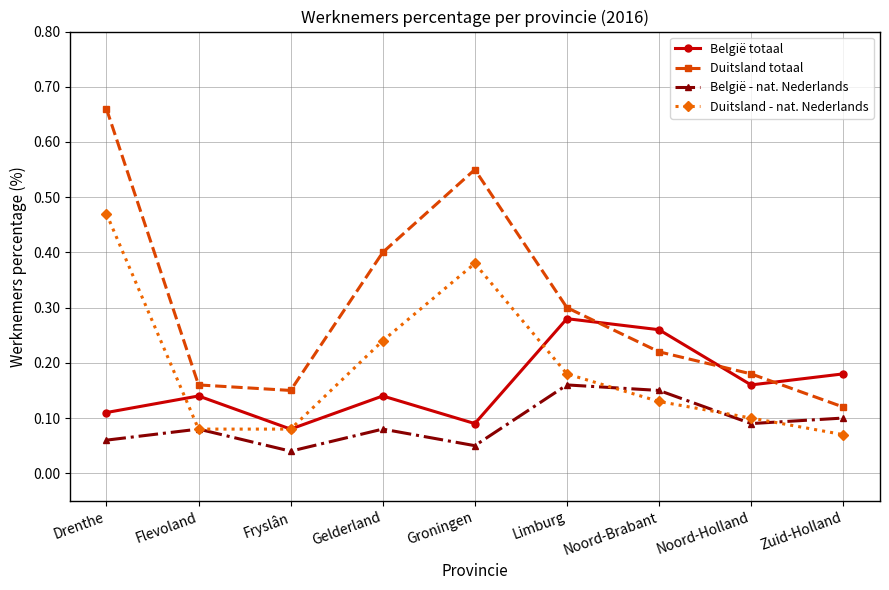

Which series has the widest spread of values?

Duitsland totaal